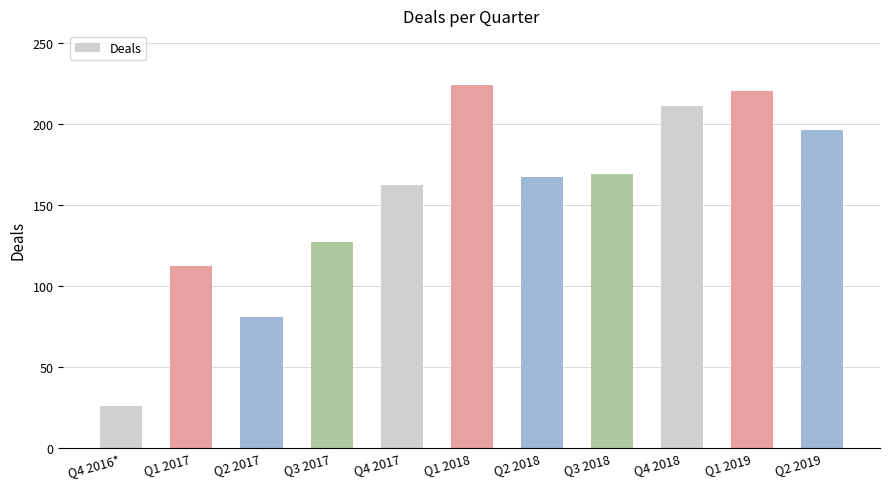

What is the average value?

154